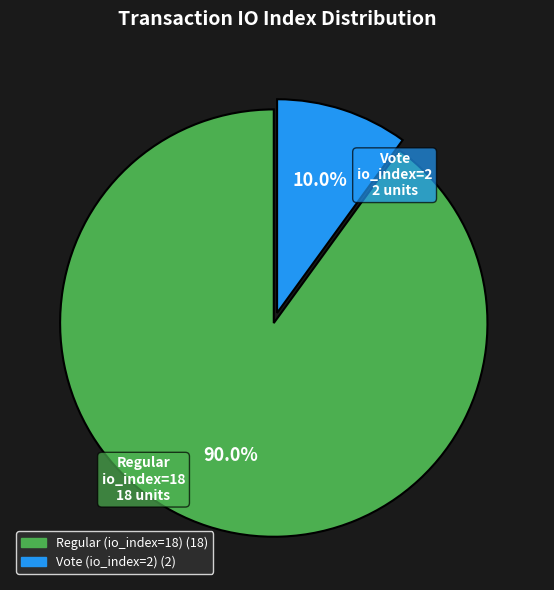

Do Regular (io_index=18) and Vote (io_index=2) together represent more than half of the pie?

Yes